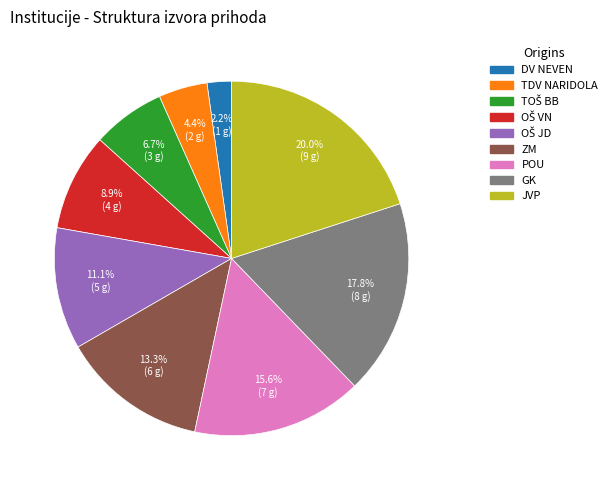

Is there any slice that represents more than half of the pie?

No